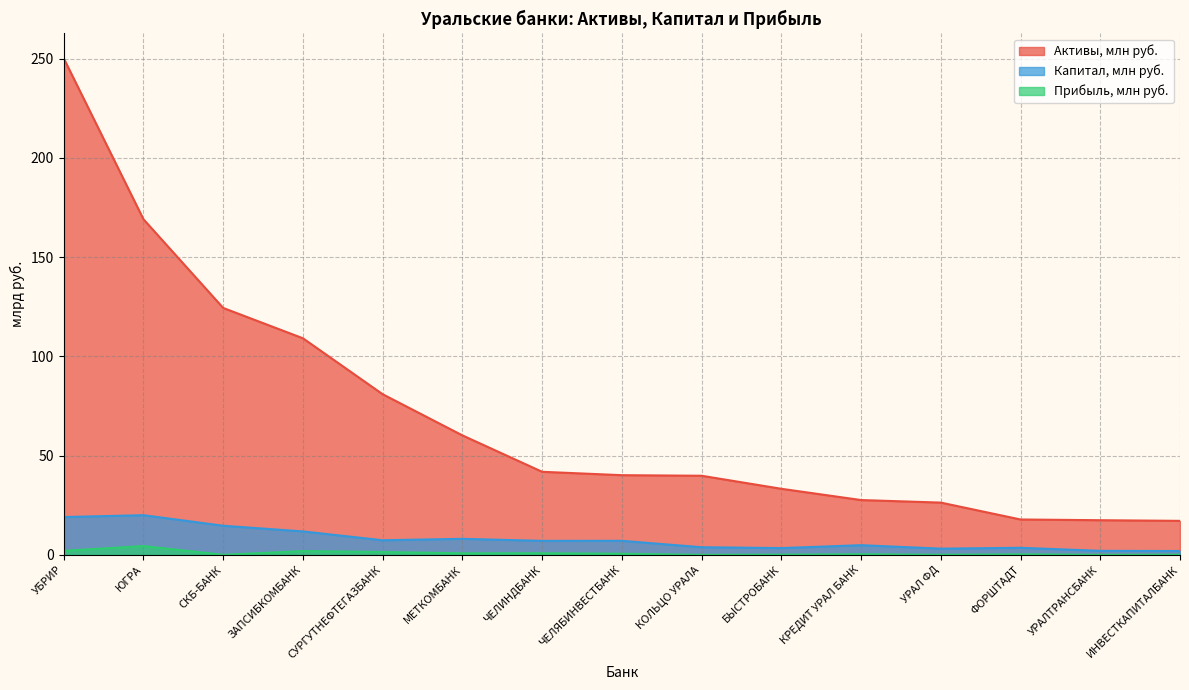

At how many categories does at least one series exceed 103?

4